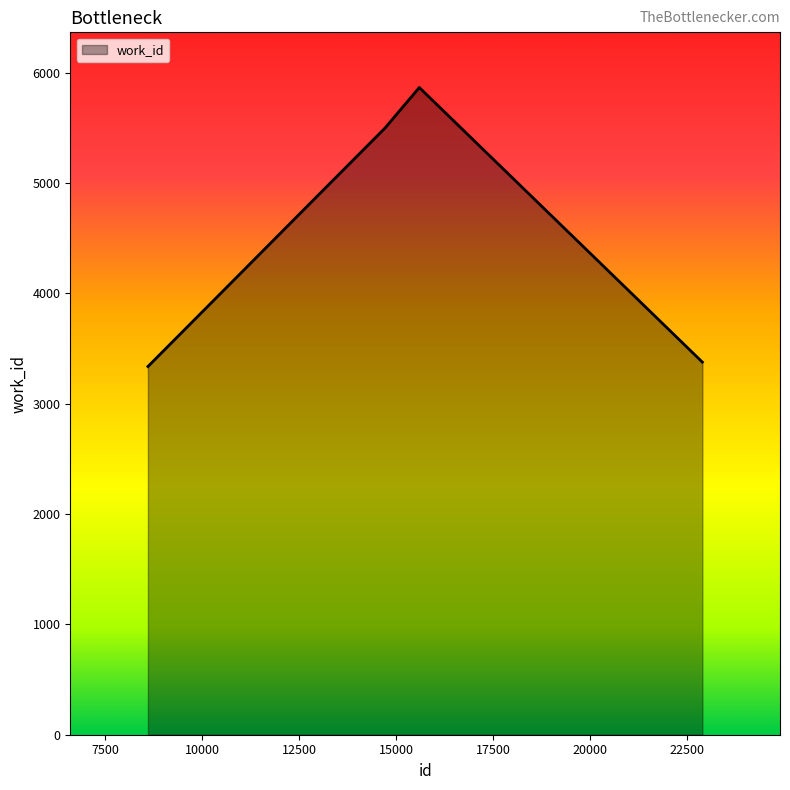

Reading left to right, what are all the values shown in this chart?

3336	5497	5864	3376